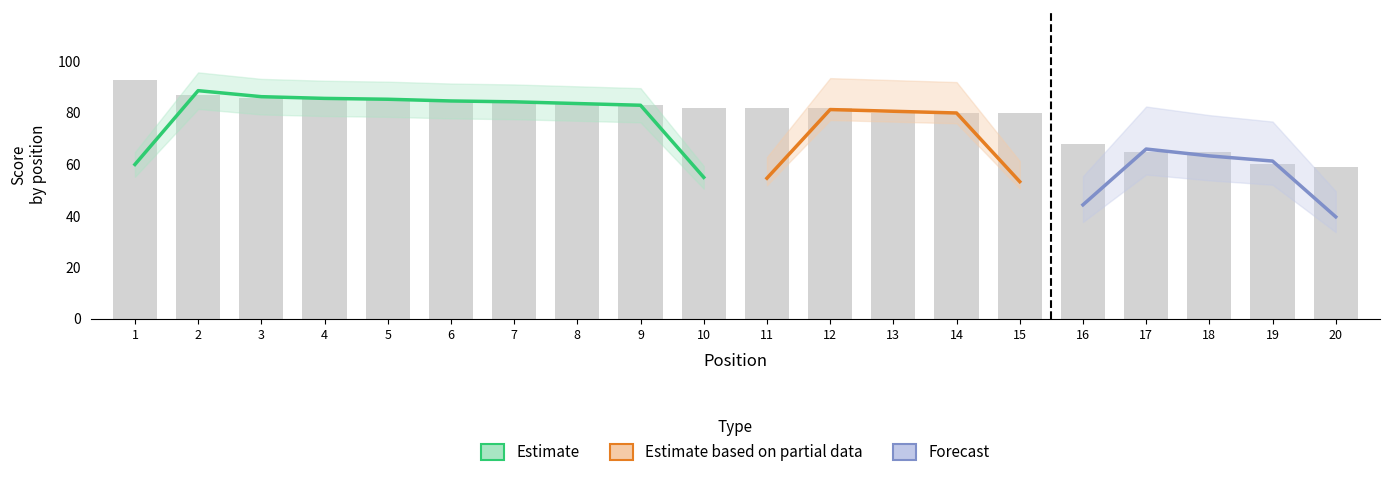

Read the Total value at 10.

82